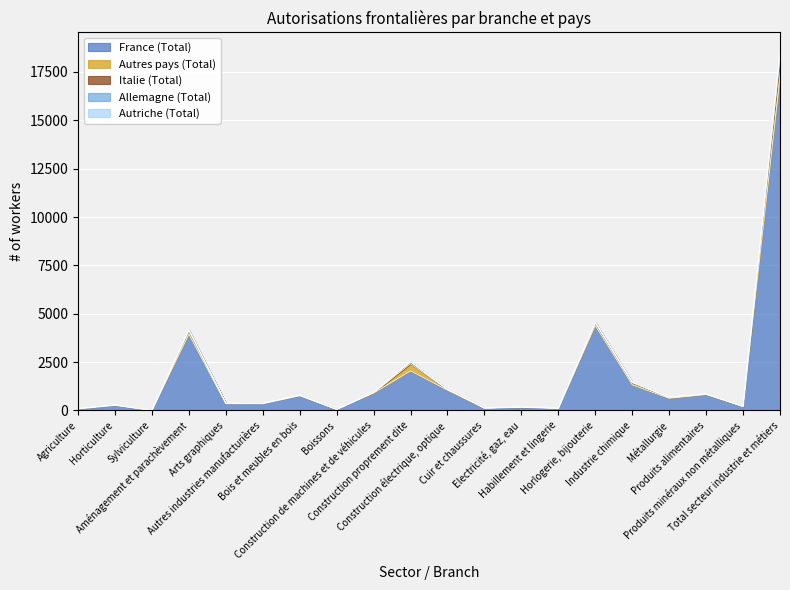

Which series has the largest range (max minus min)?

France (Total)